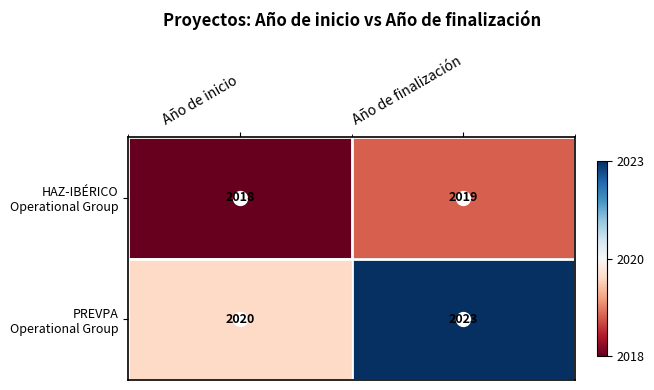

At which category is the sum across all series the highest?

Año de finalización